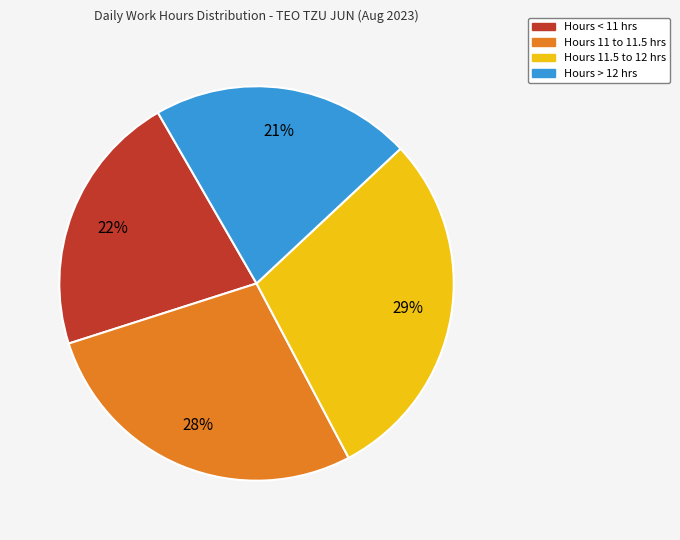

To the nearest percent, what is the difference between the largest and smallest slice percentages?

8%